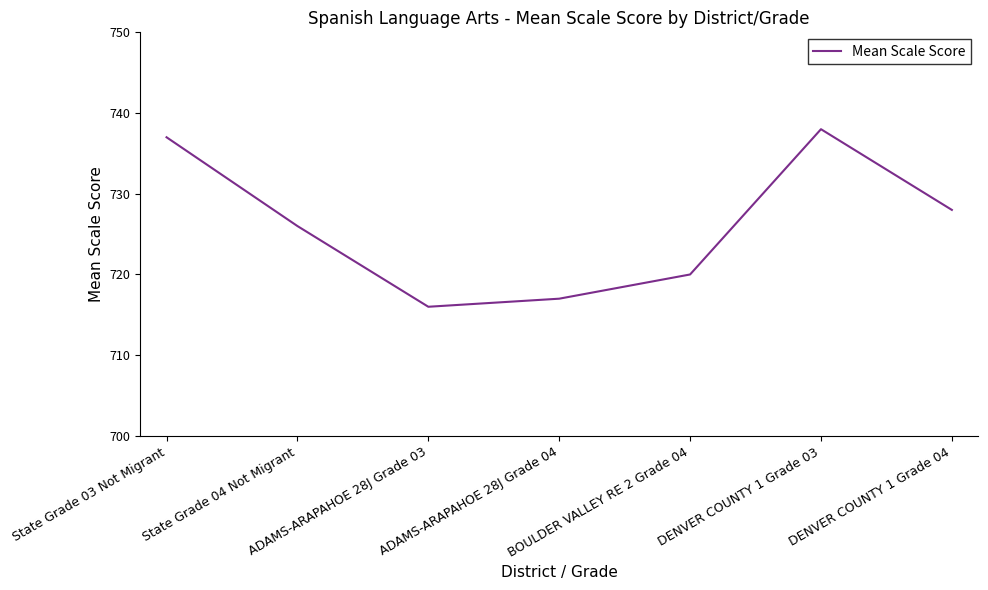

At which category does the chart reach its minimum across all series?

ADAMS-ARAPAHOE 28J Grade 03